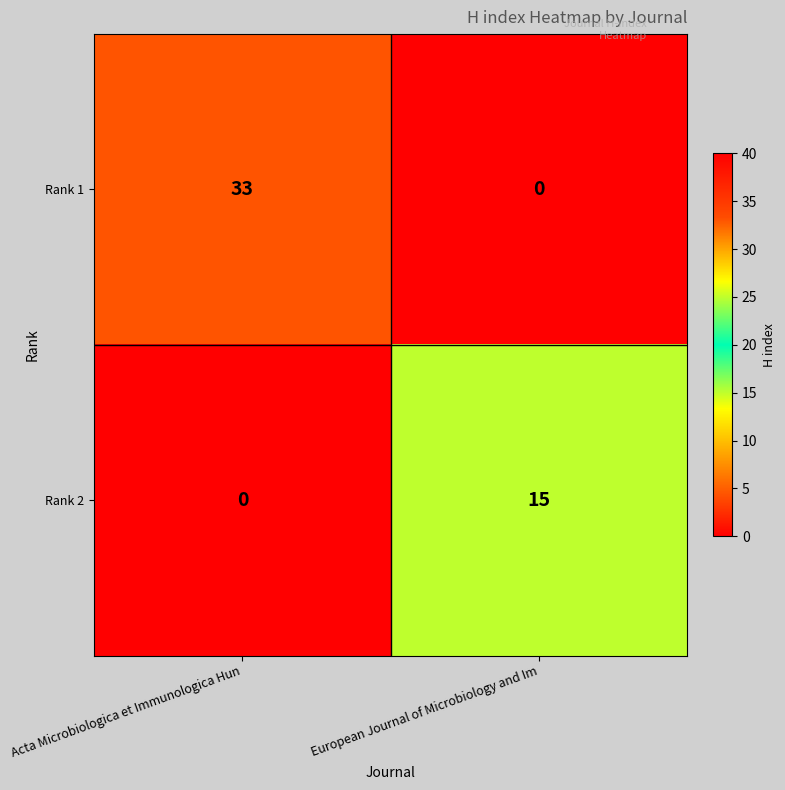

What is the difference between the maximum and minimum values in the Rank 1 series?

33